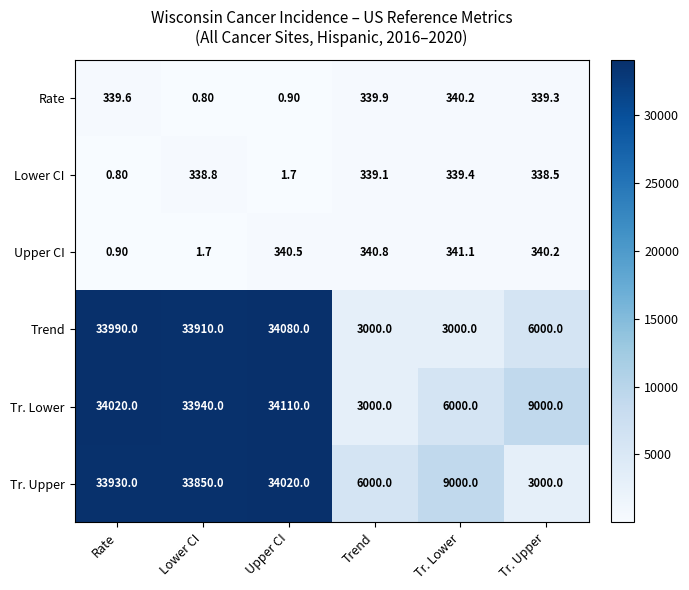

Which series has the largest total across all categories?

Tr. Lower